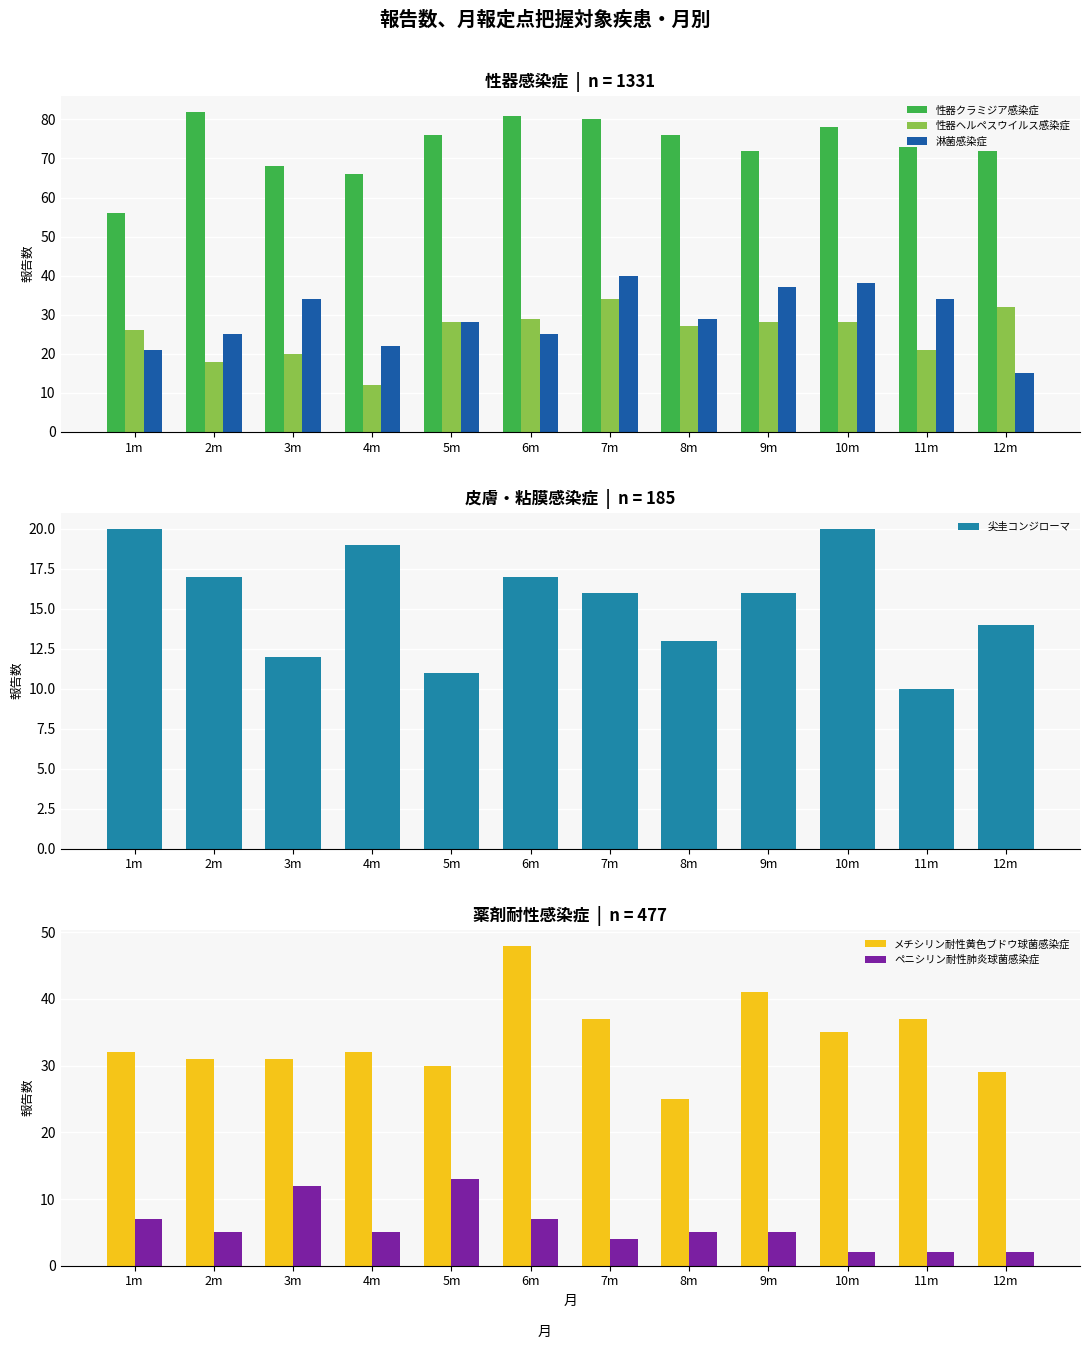

Between 6m and 8m, which is larger?

6m